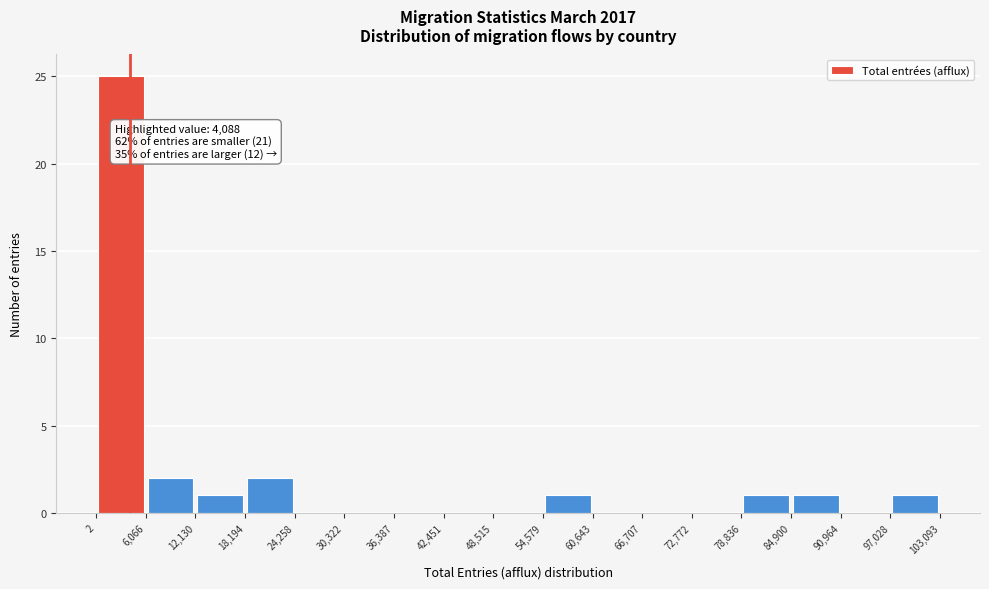

Over which range of the x-axis is the bar tallest?

2 to 6,066